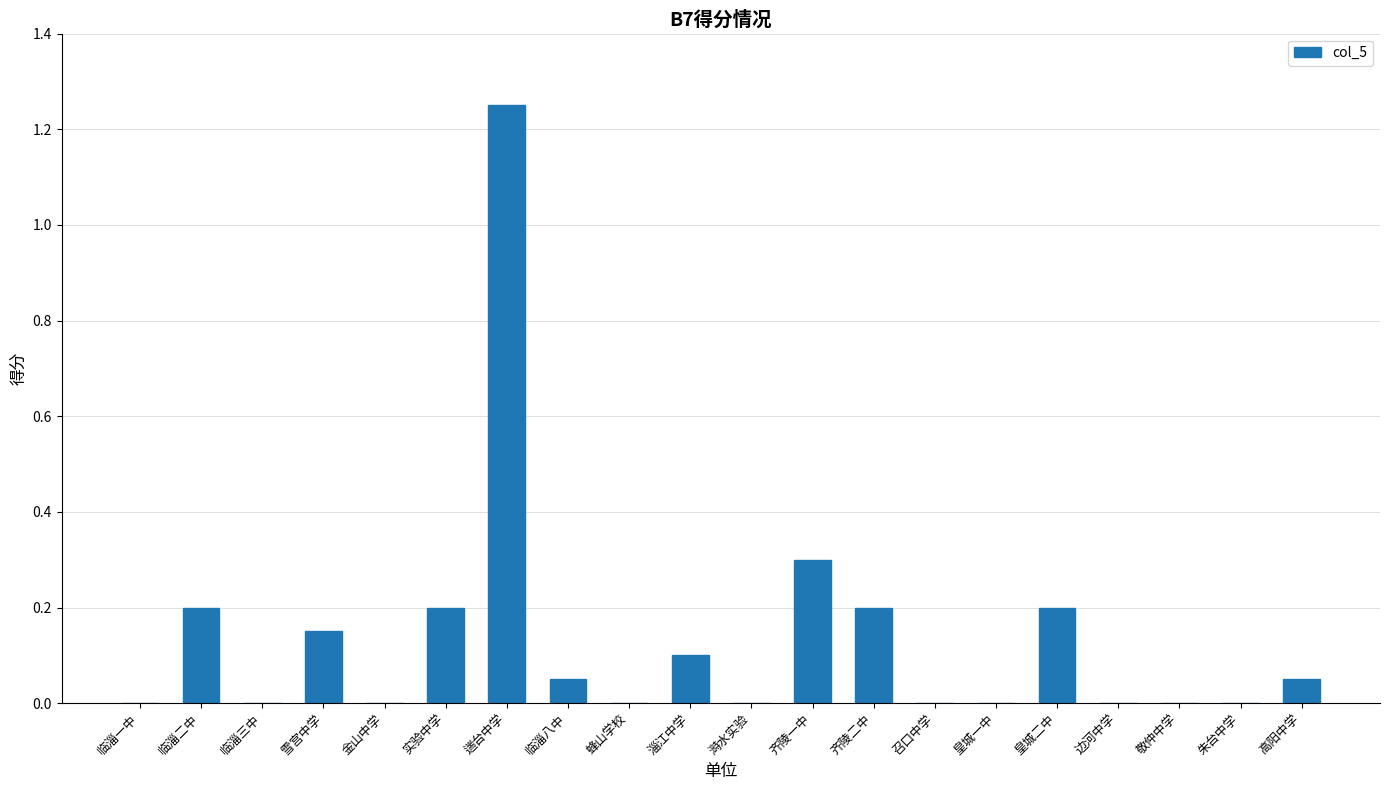

Are the bars grouped side by side (vs. stacked)?

No